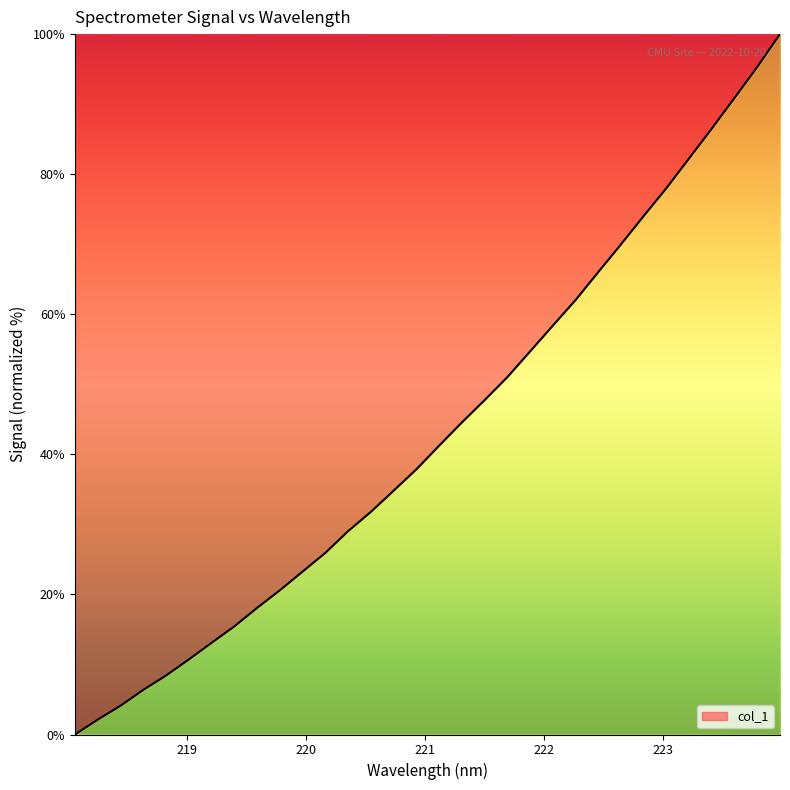

What is the difference between the maximum and minimum values?

100.0